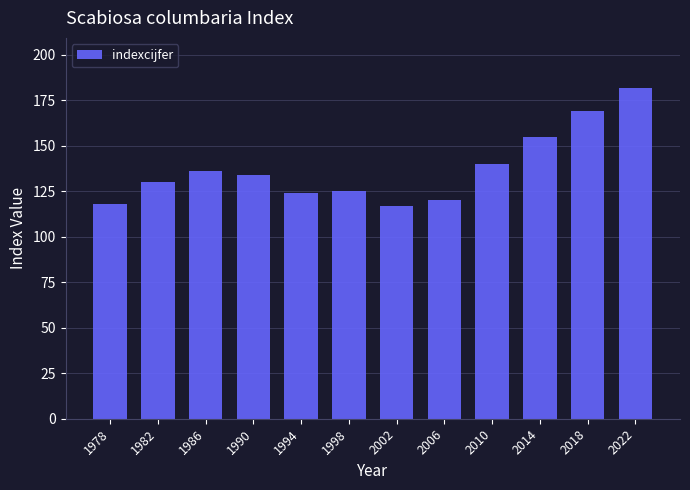

What is the minimum value shown in the chart?

117